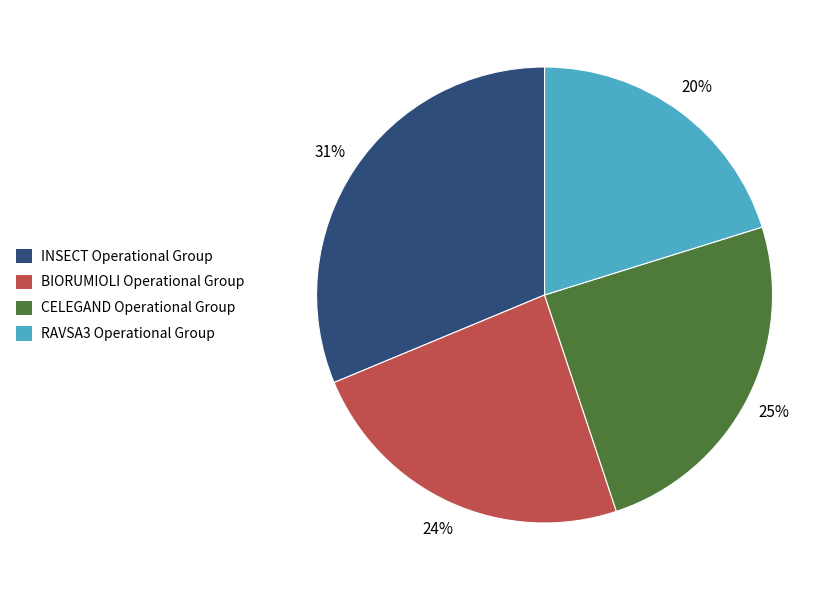

To the nearest percent, what is the average slice percentage?

25%